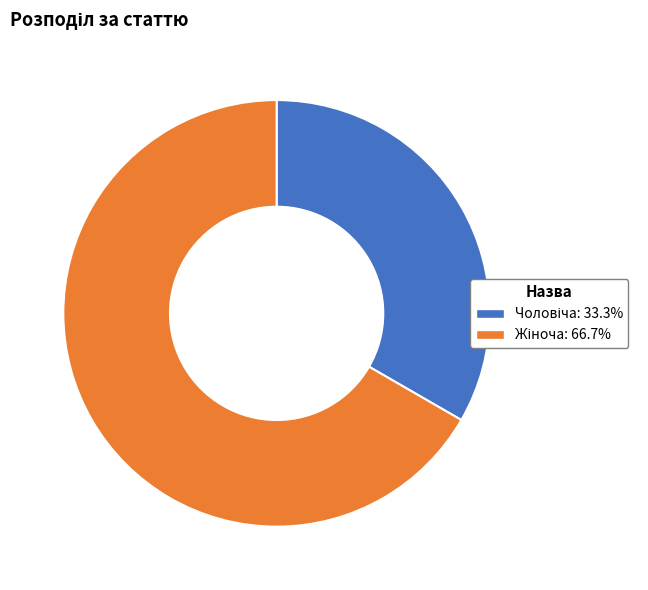

Does any single category account for the majority?

Yes